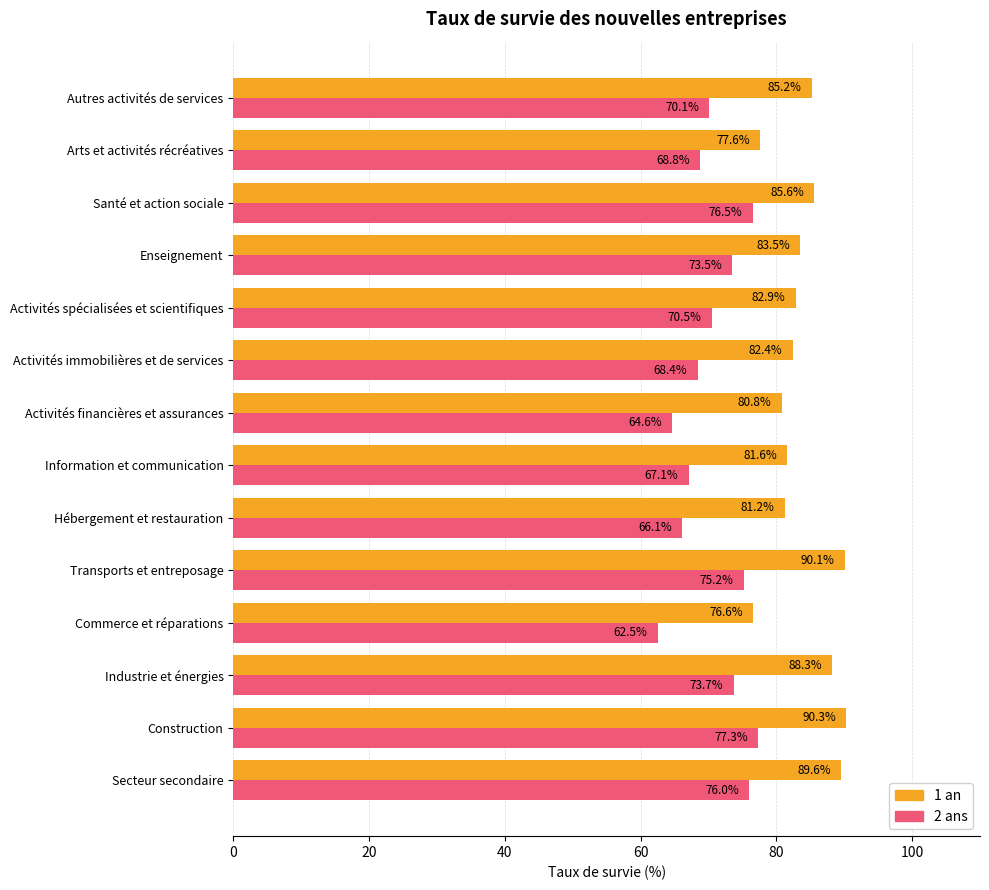

At which category does the chart reach its minimum across all series?

Commerce et réparations